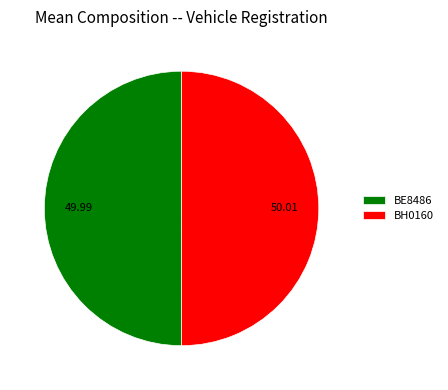

Combined, do BH0160 and BE8486 account for over 50%?

Yes